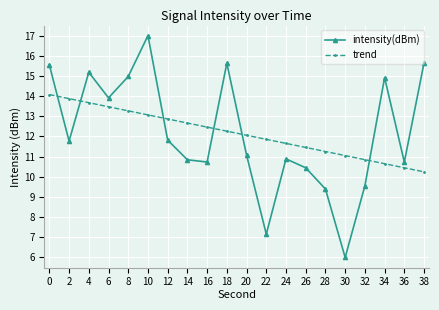

What is the value of the trend point at the 1st from the left?

14.1